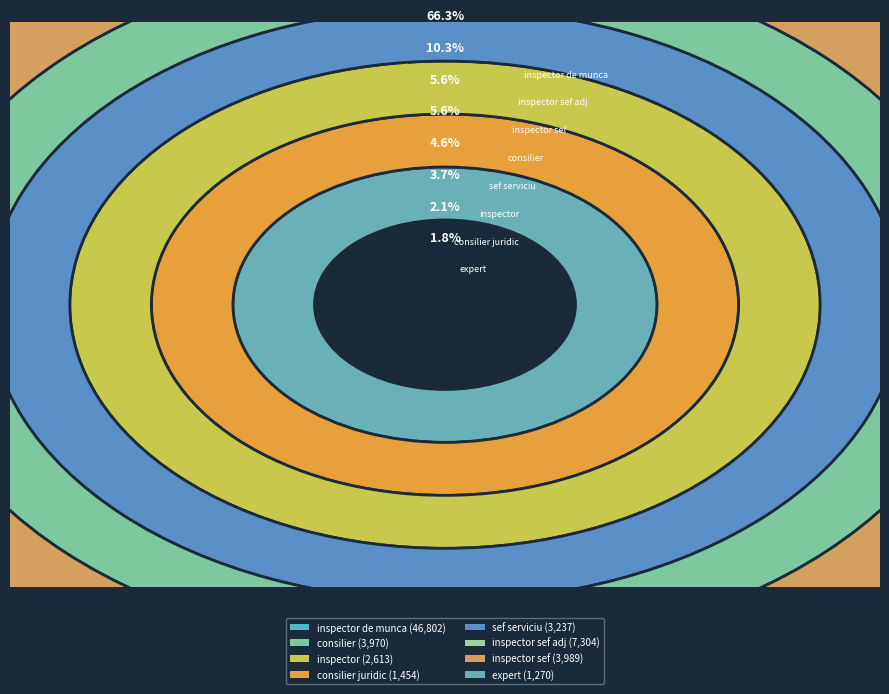

Rank the categories by value from highest to lowest.

inspector de munca, inspector sef adj, inspector sef, consilier, sef serviciu, inspector, consilier juridic, expert